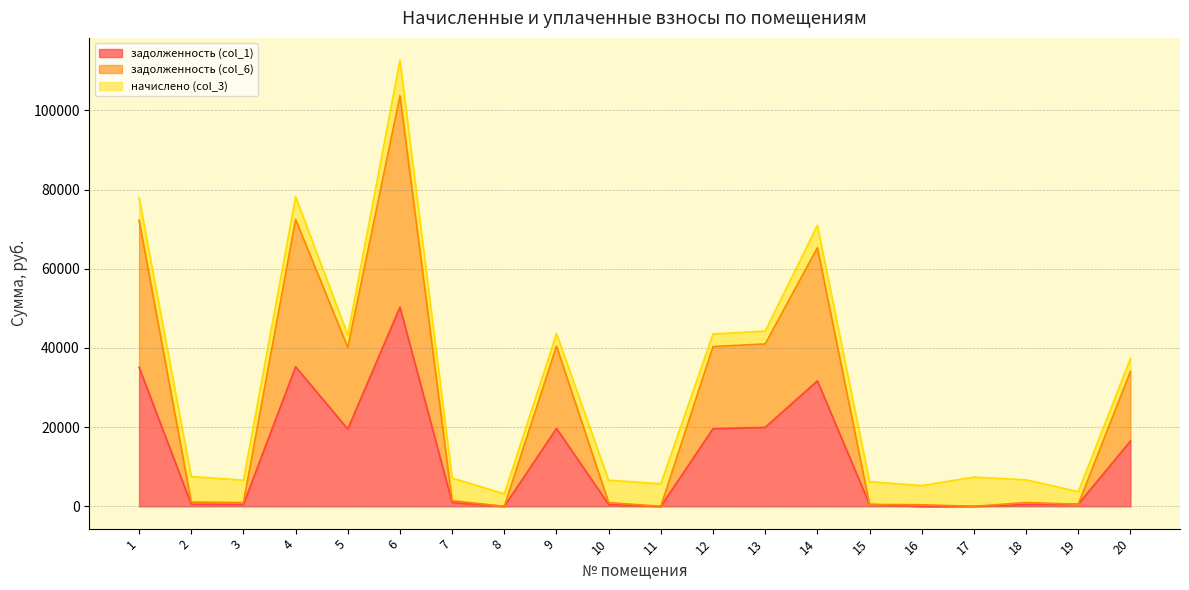

Count the number of categories in the chart.

20